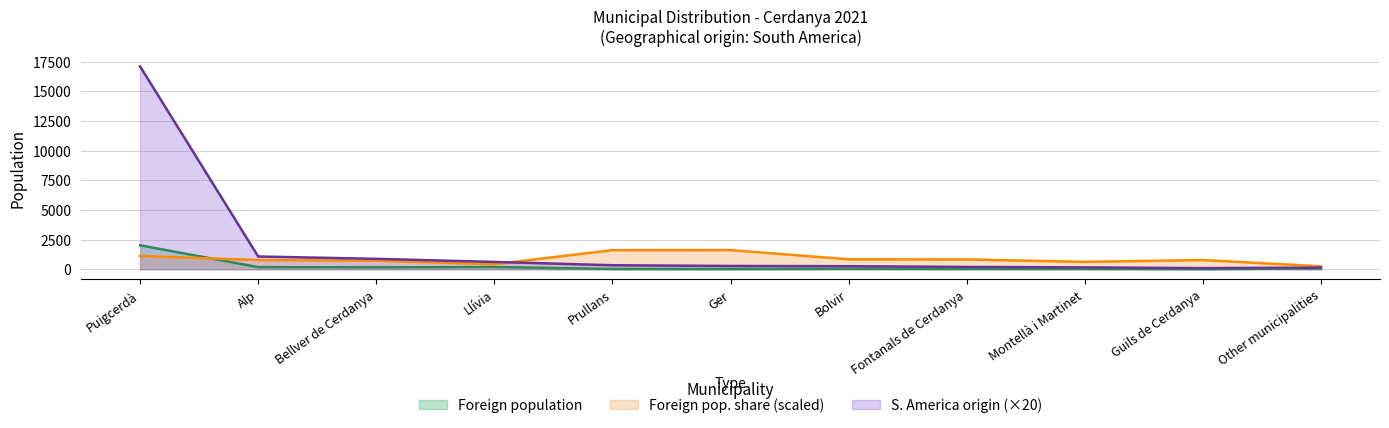

Rank the categories by Foreign population of selected origin (South America) value from highest to lowest.

Puigcerdà, Alp, Bellver de Cerdanya, Llívia, Prullans, Ger, Bolvir, Fontanals de Cerdanya, Montellà i Martinet, Other municipalities, Guils de Cerdanya